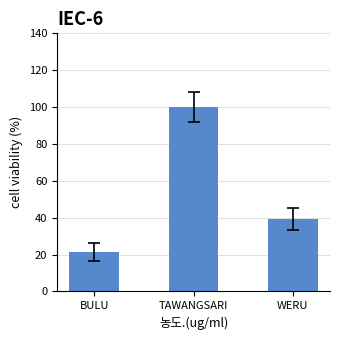

What is the smallest value displayed?

21.4